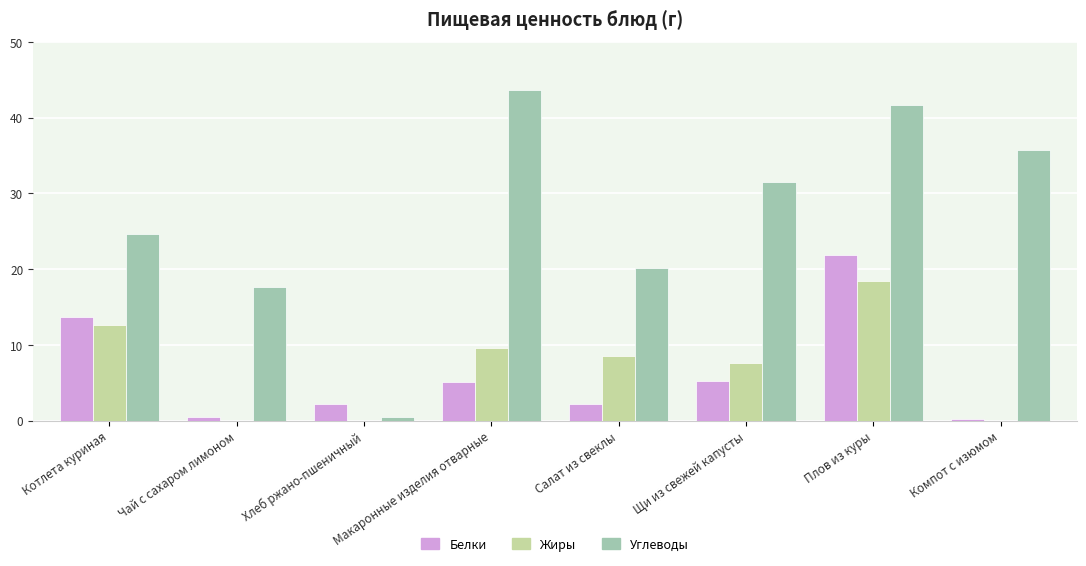

Are the bars grouped side by side (vs. stacked)?

Yes